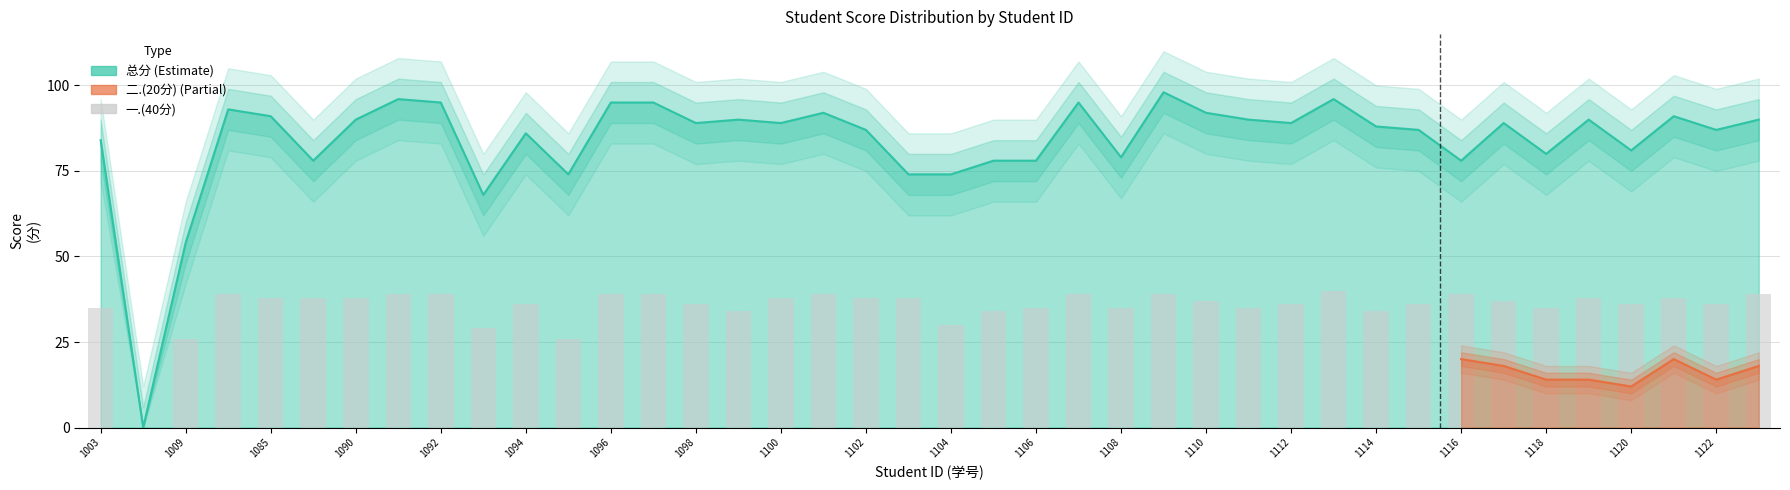

The value at 21 is 34. True or false?

True